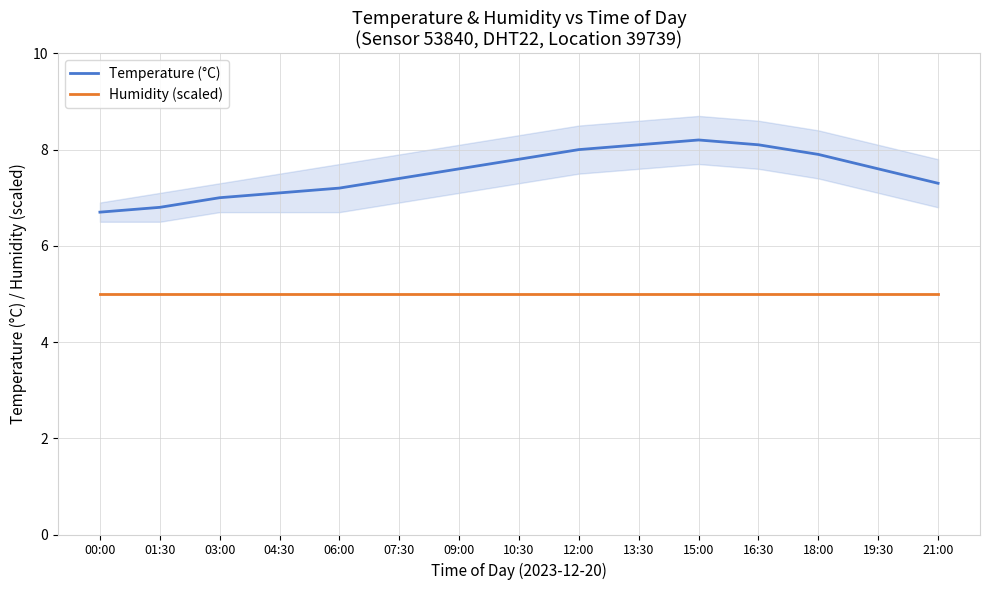

At which category does the chart reach its peak across all series?

15:00